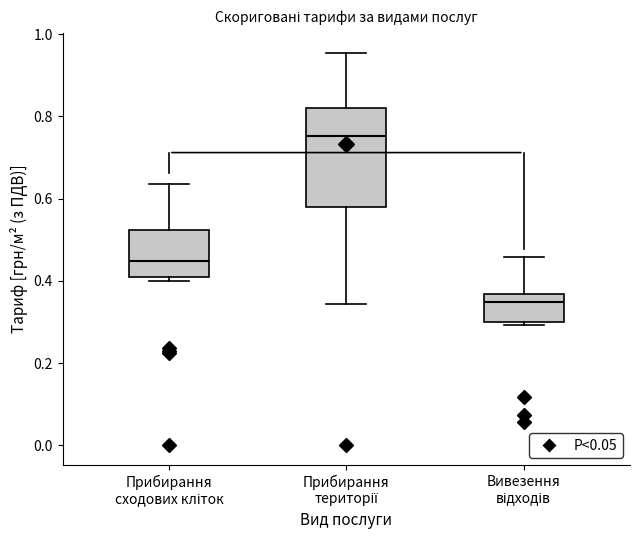

Which box is the tallest, from its lower edge to its upper edge?

Прибирання території